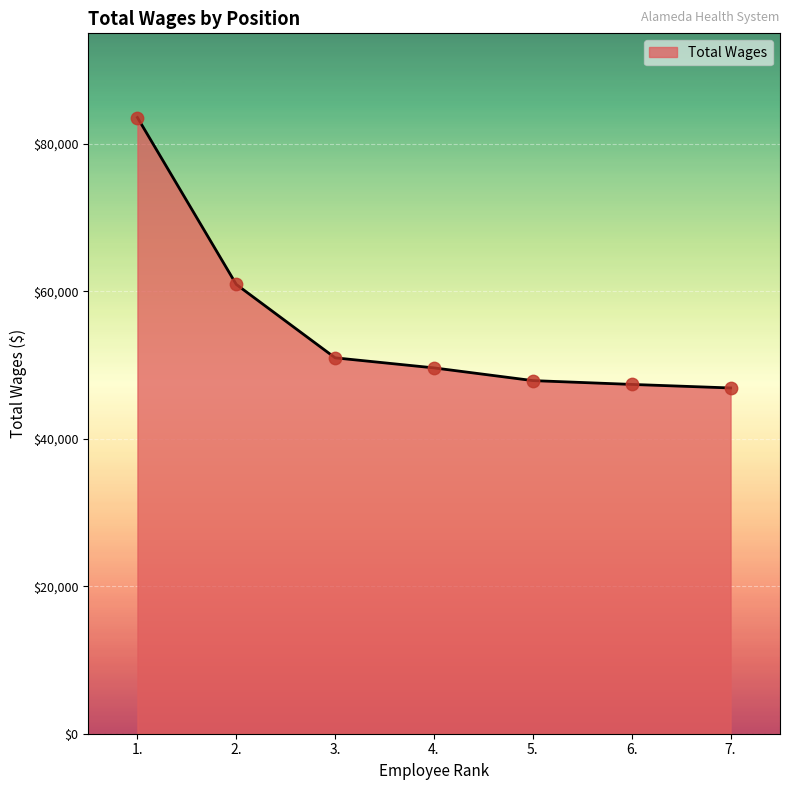

What is the change in value from 1. to 5.?

-35683